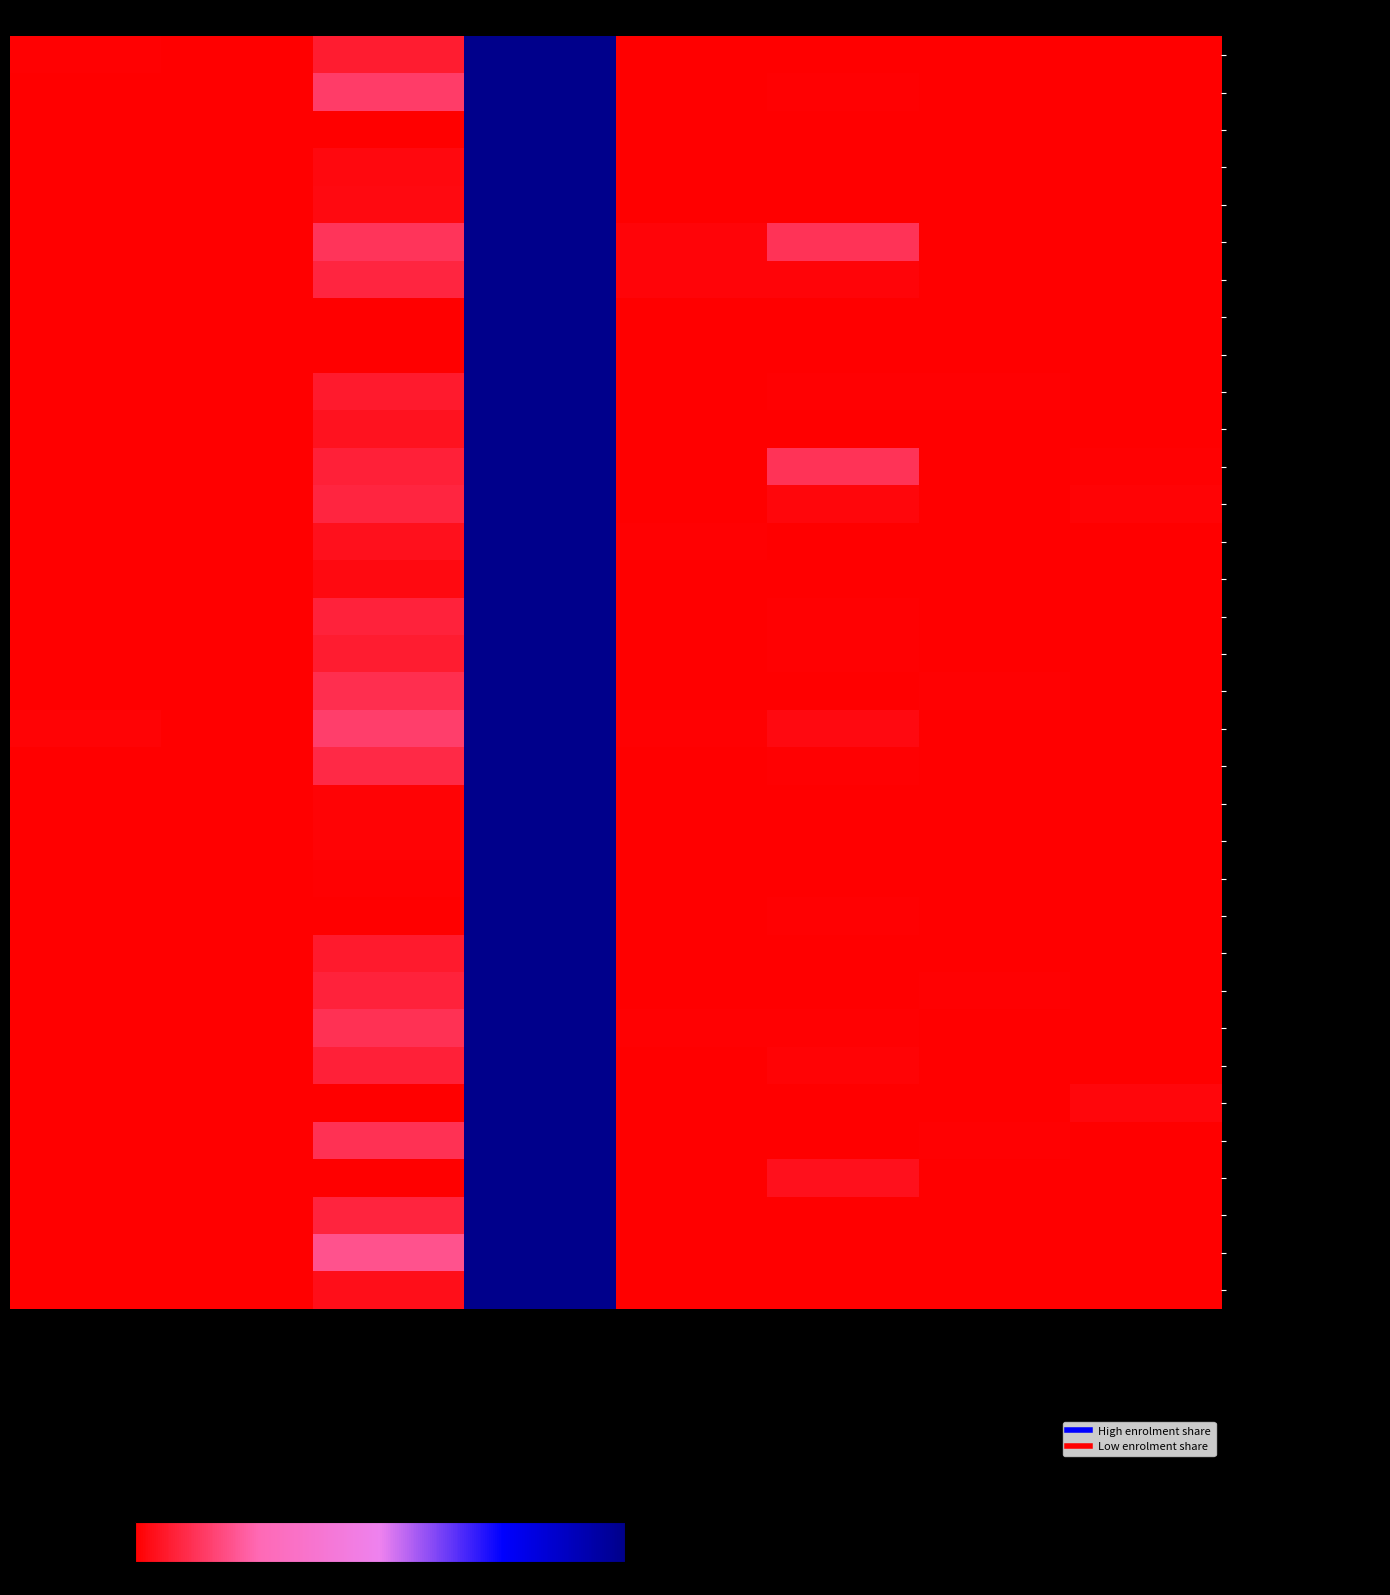

What is the maximum value shown in the chart?

100.0